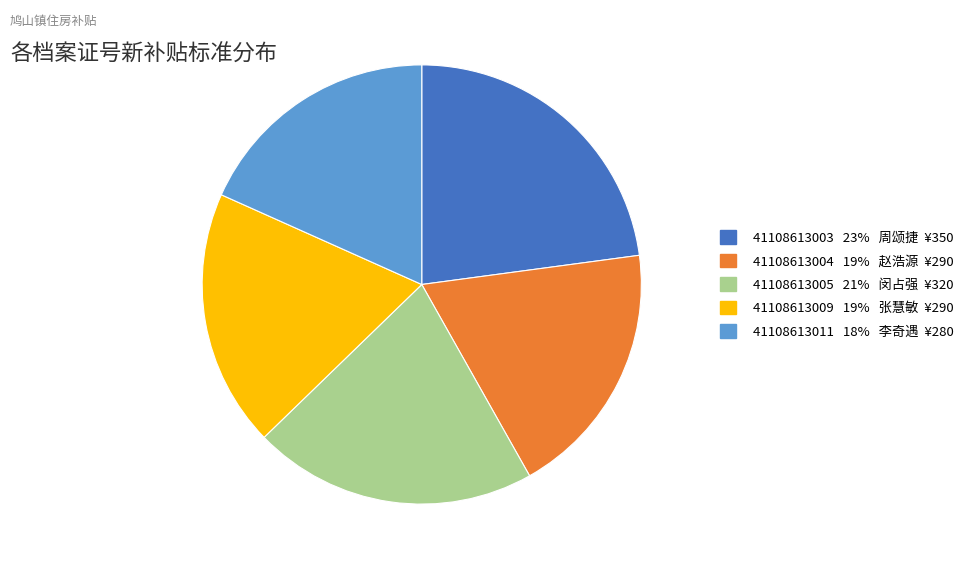

Between 41108613005 and 41108613003, which is larger?

41108613003